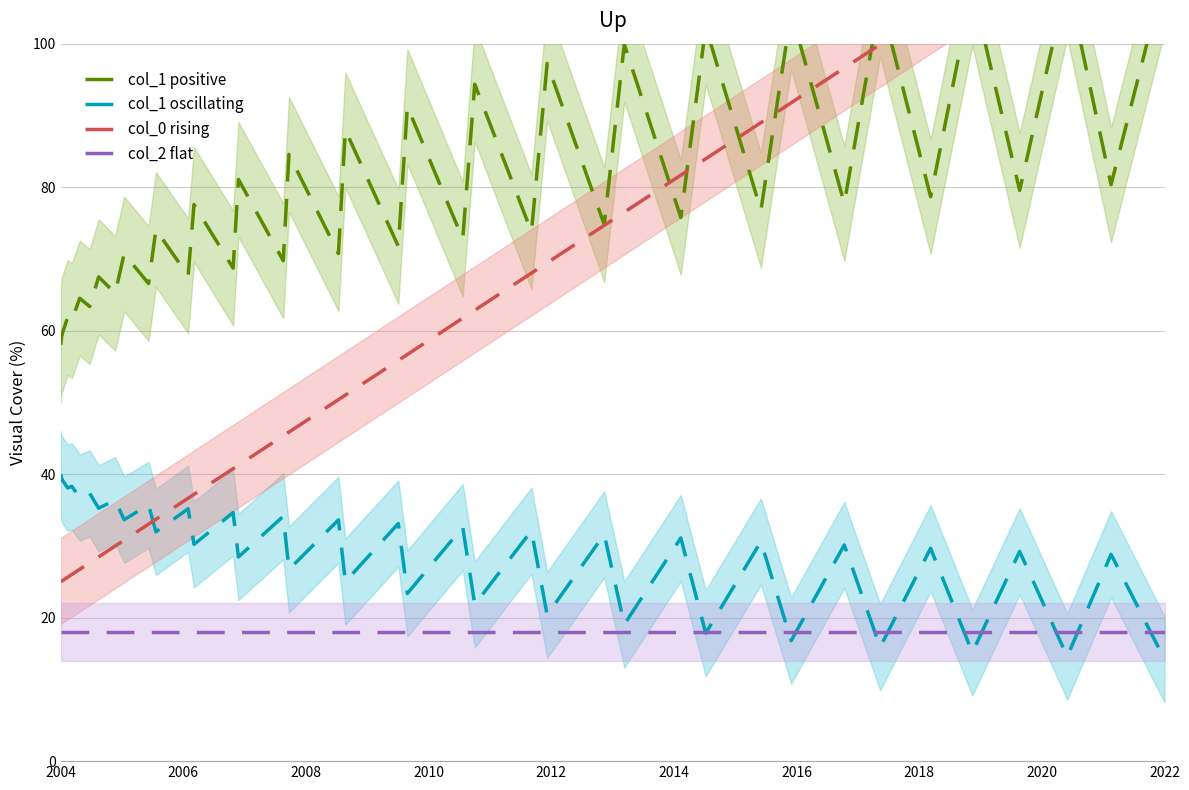

At which category does the chart reach its peak across all series?

2022